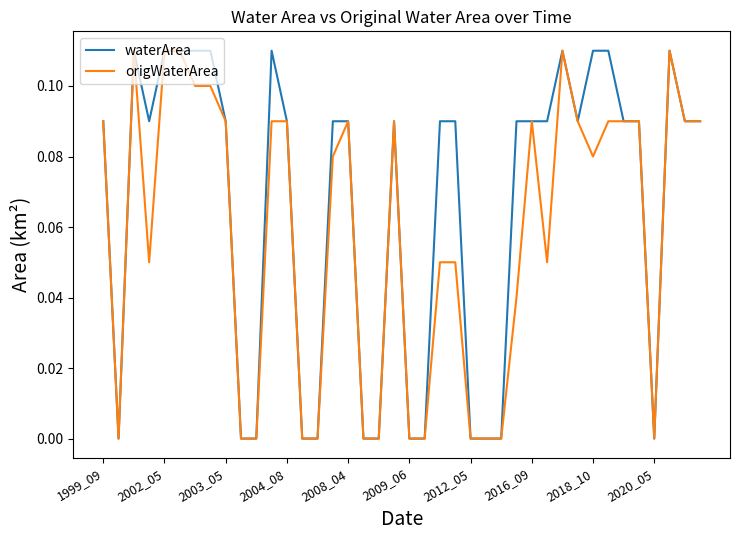

Does the chart have visible grid lines?

No